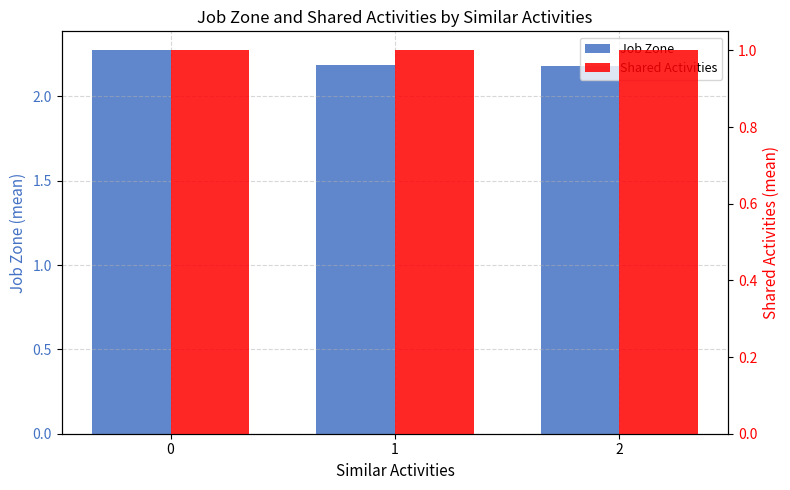

Reading left to right, transcribe all the data shown in this chart.

Job Zone: 2.3	2.2	2.2
Shared Activities: 1.0	1.0	1.0